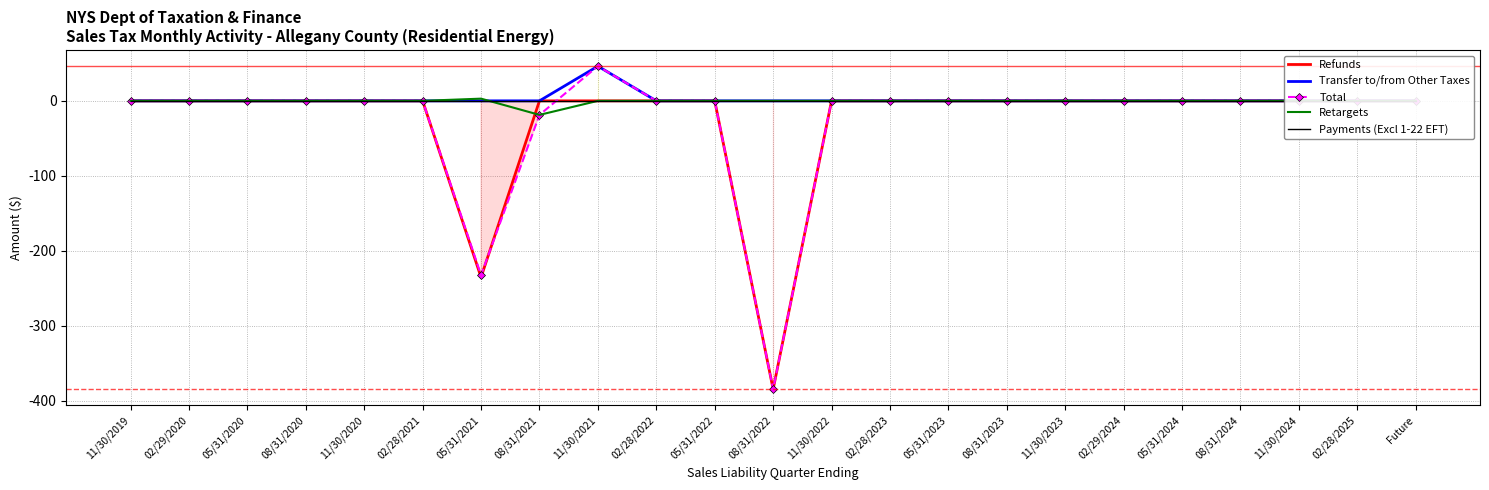

True or false: Retargets has a value of -8.6 at Future.

False